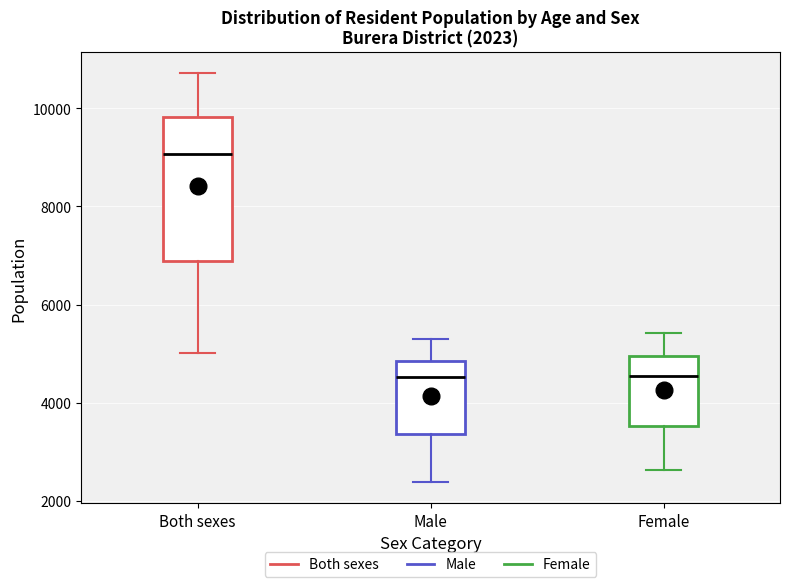

Which box is the tallest, from its lower edge to its upper edge?

Both sexes